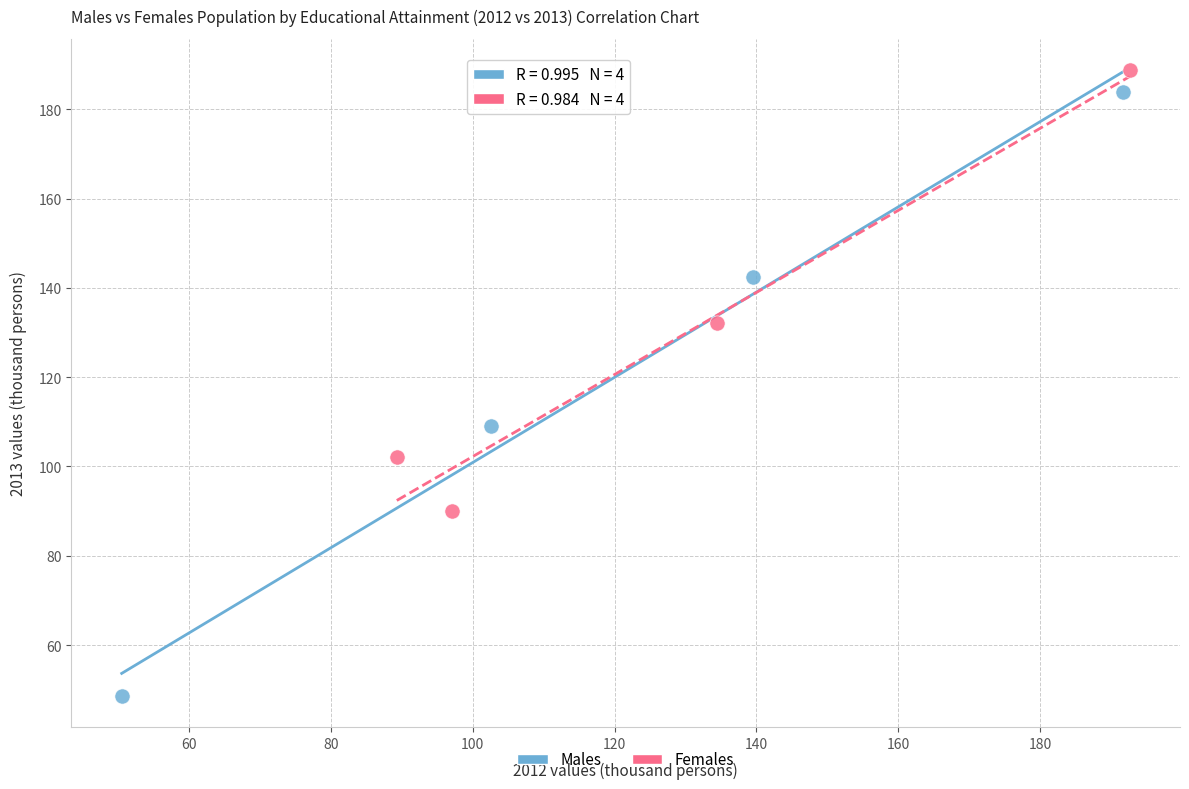

Which series has the largest Y range (max minus min)?

Males